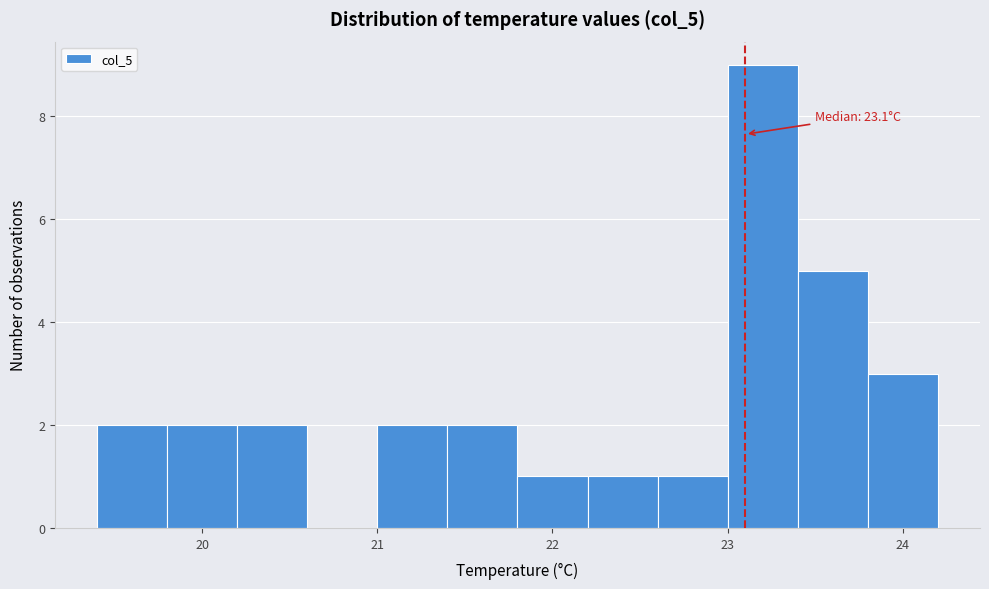

Which range on the x-axis has the tallest bar?

23.0 to 23.4